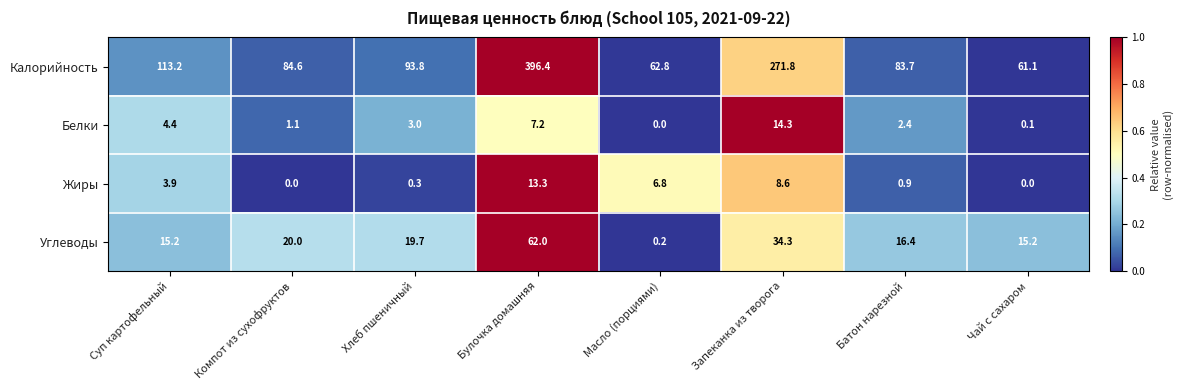

At which label does Калорийность first exceed 93?

Суп картофельный